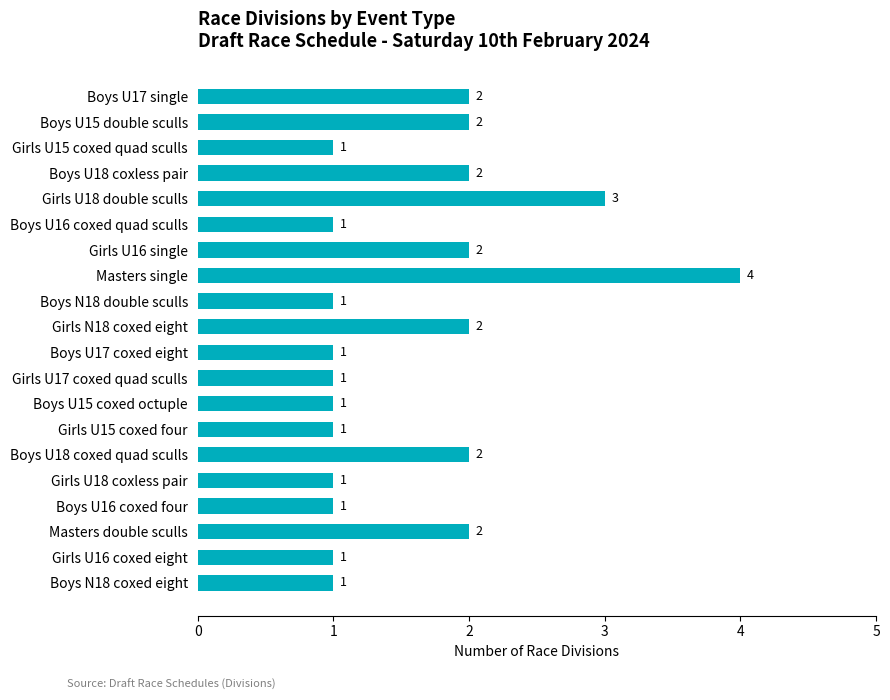

What is the difference between the maximum and second lowest values?

3